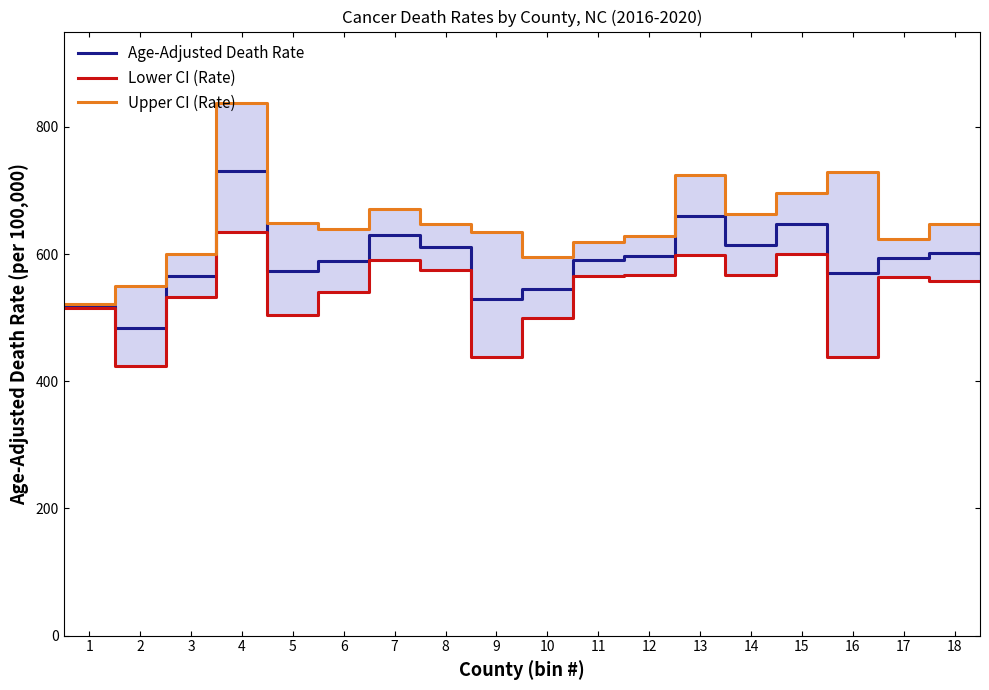

Reading right to left, transcribe all the data shown in this chart.

Age-Adjusted Death Rate: 601.6	601.6	593.5	593.5	569.7	569.7	646.6	646.6	613.9	613.9	659.4	659.4	597.3	597.3	591.5	591.5	545.5	545.5	529.6	529.6	610.6	610.6	630.4	630.4	588.6	588.6	573.3	573.3	730.9	730.9	566.1	566.1	483.9	483.9	518.9	518.9
Lower CI (Rate): 558.2	558.2	564.6	564.6	438.0	438.0	599.6	599.6	567.4	567.4	598.4	598.4	567.9	567.9	565.1	565.1	499.1	499.1	438.5	438.5	575.5	575.5	591.2	591.2	540.9	540.9	504.9	504.9	634.7	634.7	533.3	533.3	423.7	423.7	515.5	515.5
Upper CI (Rate): 647.5	647.5	623.5	623.5	729.1	729.1	696.2	696.2	663.2	663.2	725.1	725.1	627.9	627.9	618.9	618.9	595.1	595.1	634.3	634.3	647.3	647.3	671.6	671.6	639.4	639.4	648.5	648.5	837.7	837.7	600.4	600.4	550.4	550.4	522.2	522.2